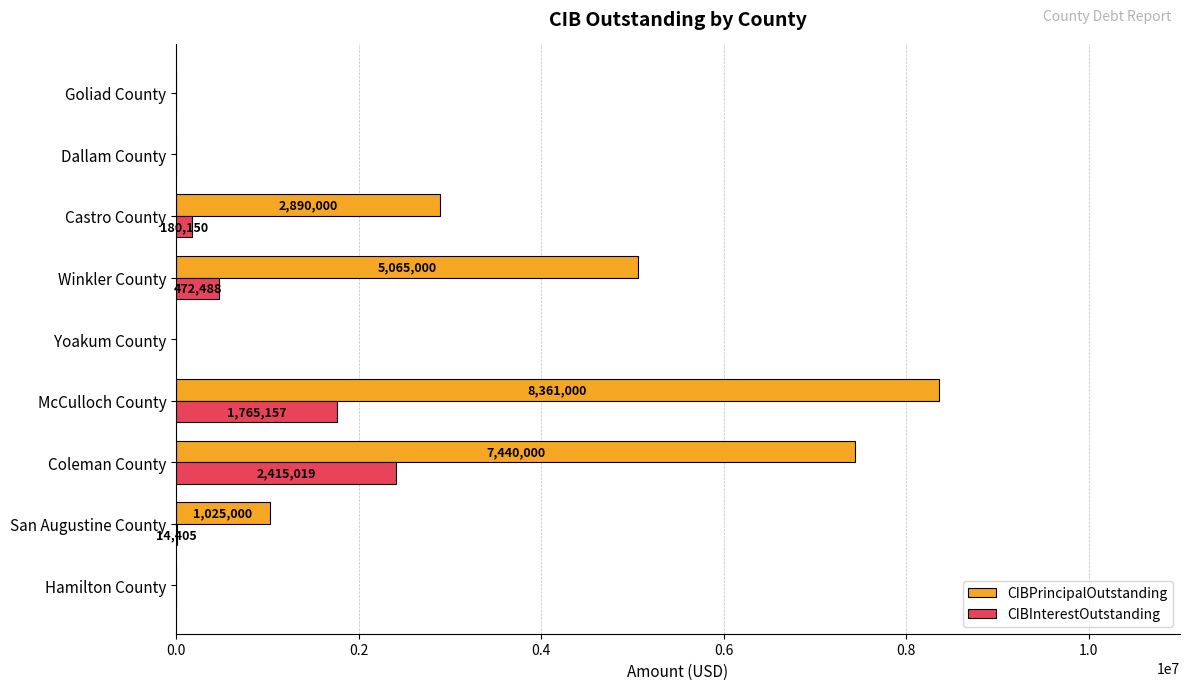

Which series has the largest total across all categories?

CIBPrincipalOutstanding